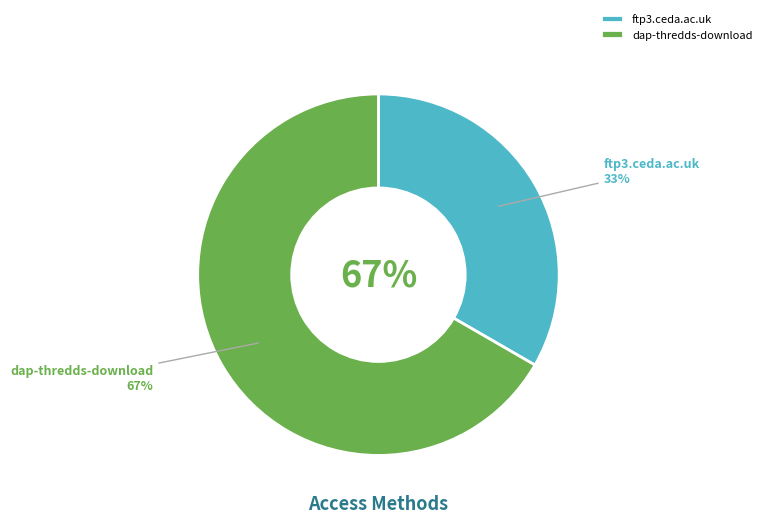

What is the total percentage of dap-thredds-download and ftp3.ceda.ac.uk?

100.0%